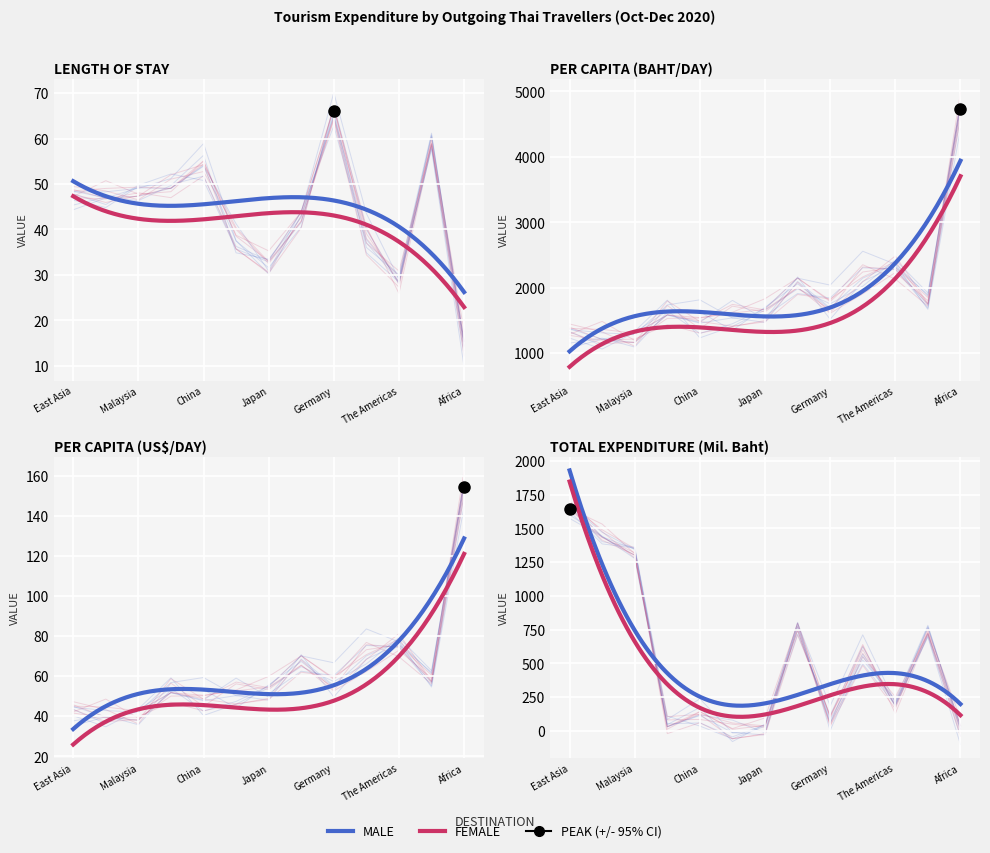

At which category is the sum across all series the highest?

Africa